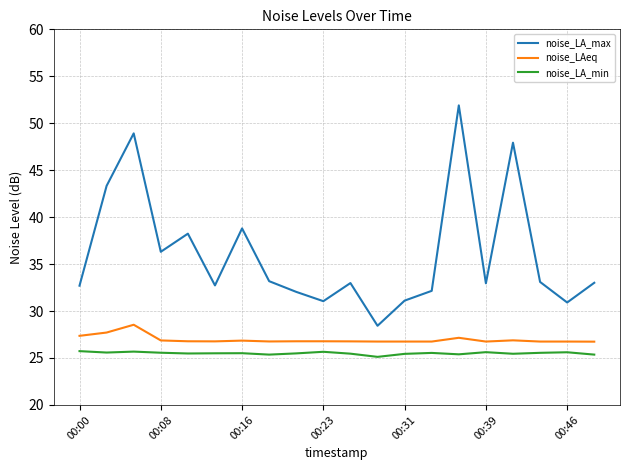

What are all the series names shown in the legend?

noise_LA_max, noise_LAeq, noise_LA_min